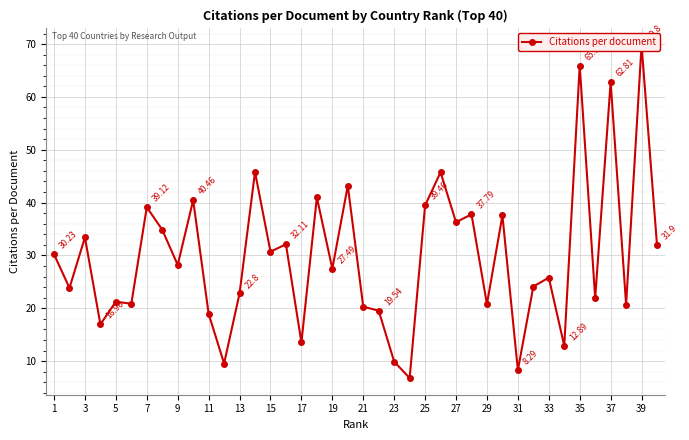

Reading right to left, extract all data points from this chart.

31.9	69.8	20.7	62.8	21.9	65.9	12.9	25.8	24.1	8.3	37.6	20.8	37.8	36.3	45.7	39.5	6.8	9.9	19.5	20.3	43.2	27.5	41.0	13.5	32.1	30.7	45.8	22.8	9.5	19.0	40.5	28.2	34.9	39.1	20.9	21.2	17.0	33.4	23.9	30.2